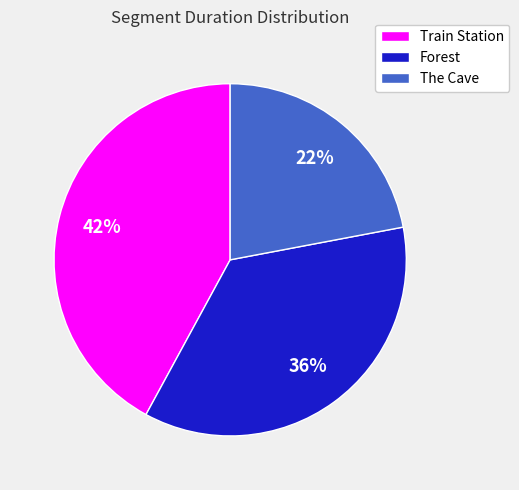

What percentage is the Forest slice, to the nearest percent?

36%